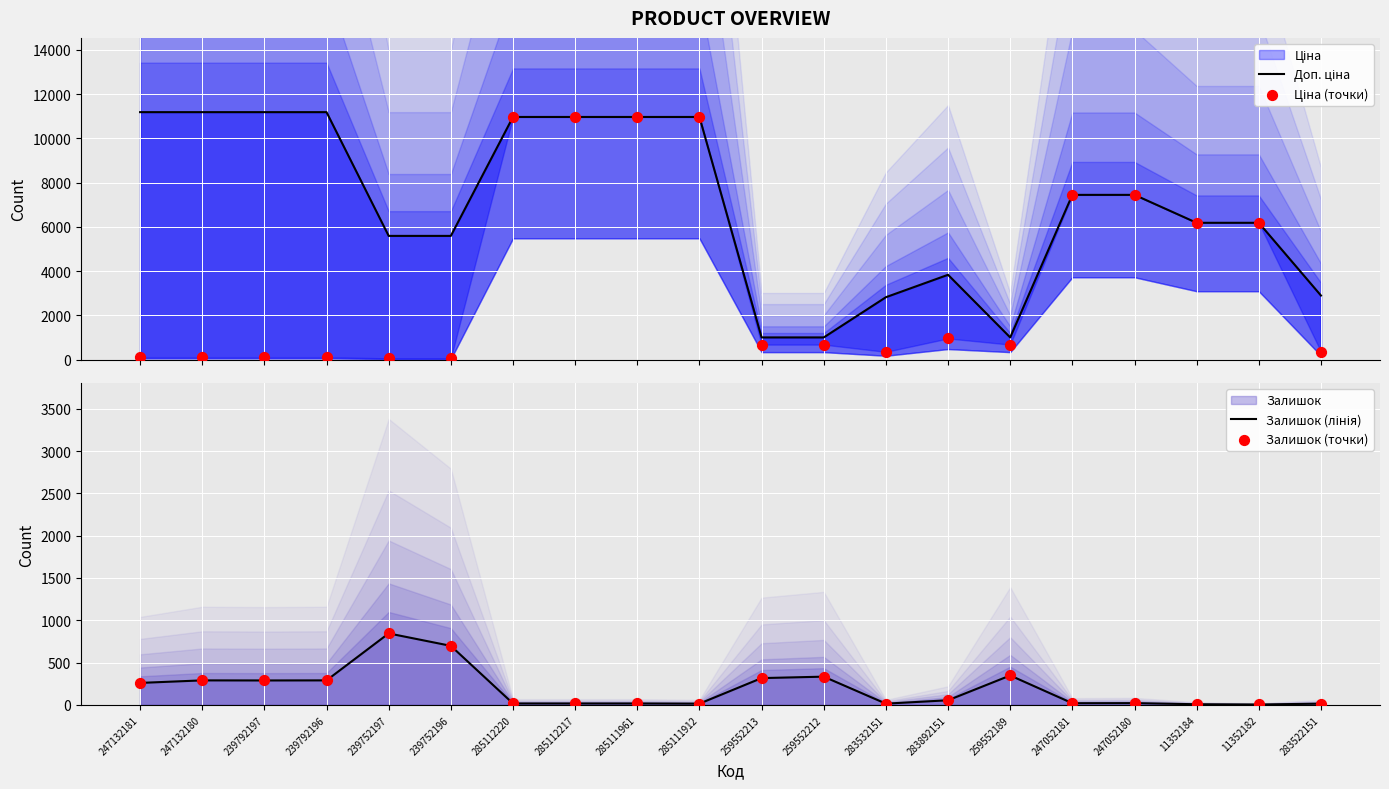

Is the value of Ціна (точки) at 247132180 greater than the value of Залишок (точки) at 285112220?

Yes